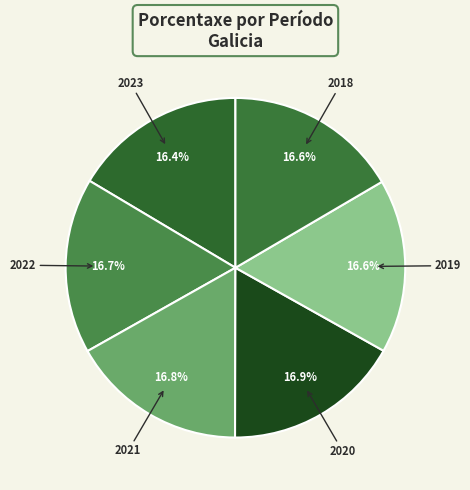

The 2018 slice represents 7% of the pie. True or false?

False